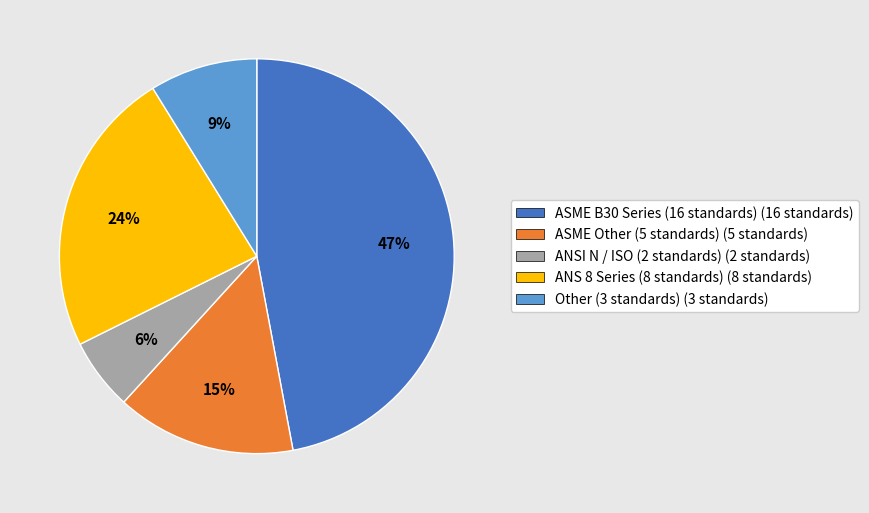

To the nearest percent, what is the difference between the largest and smallest slice percentages?

41%